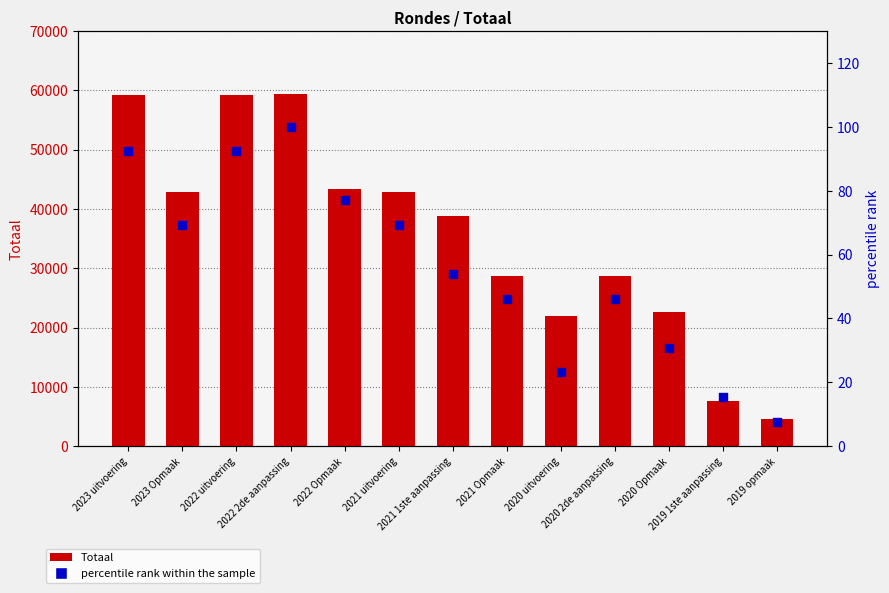

Which series has the largest total across all categories?

Totaal